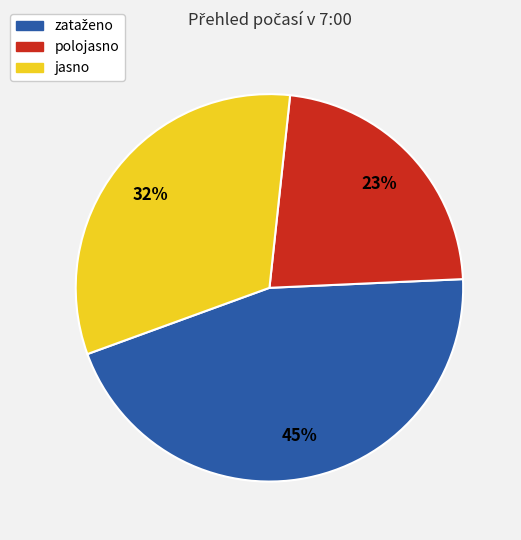

Is it true that polojasno is 37% of the pie?

False